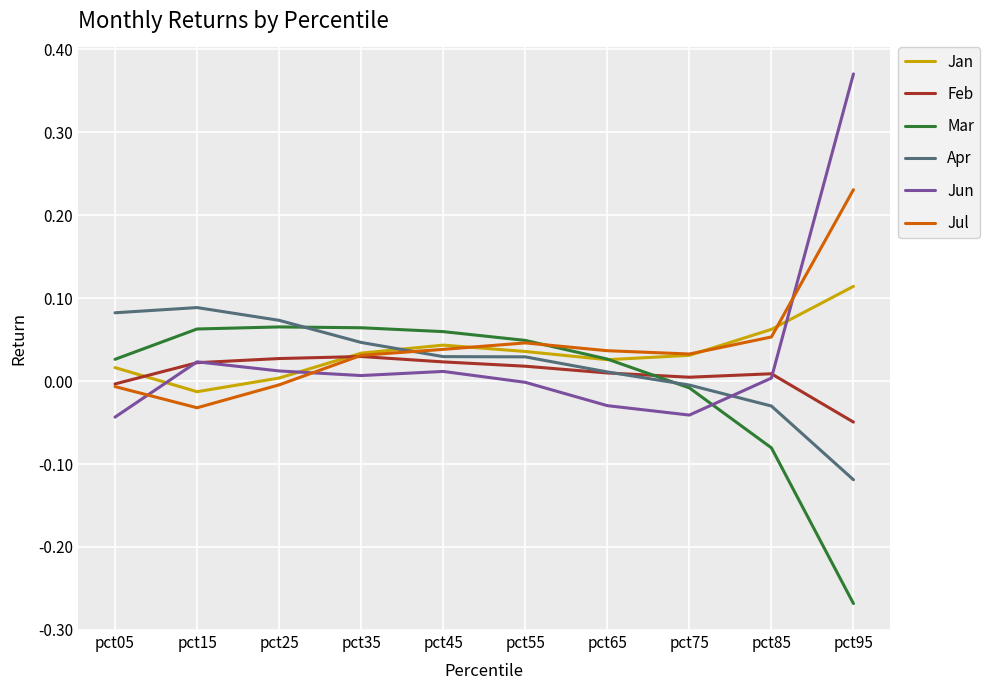

Which series has the largest total across all categories?

Jul